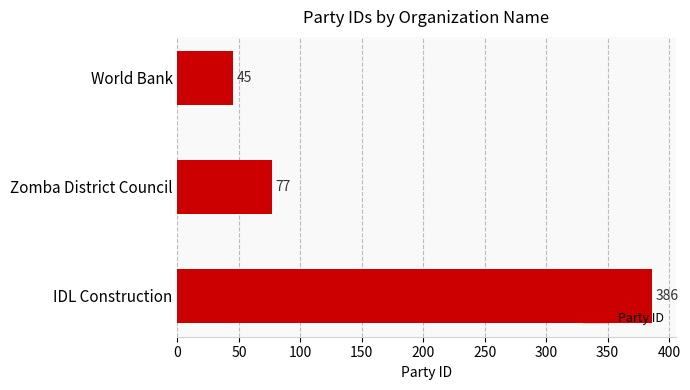

Reading top to bottom, extract all data points from this chart.

World Bank=45	Zomba District Council=77	IDL Construction=386